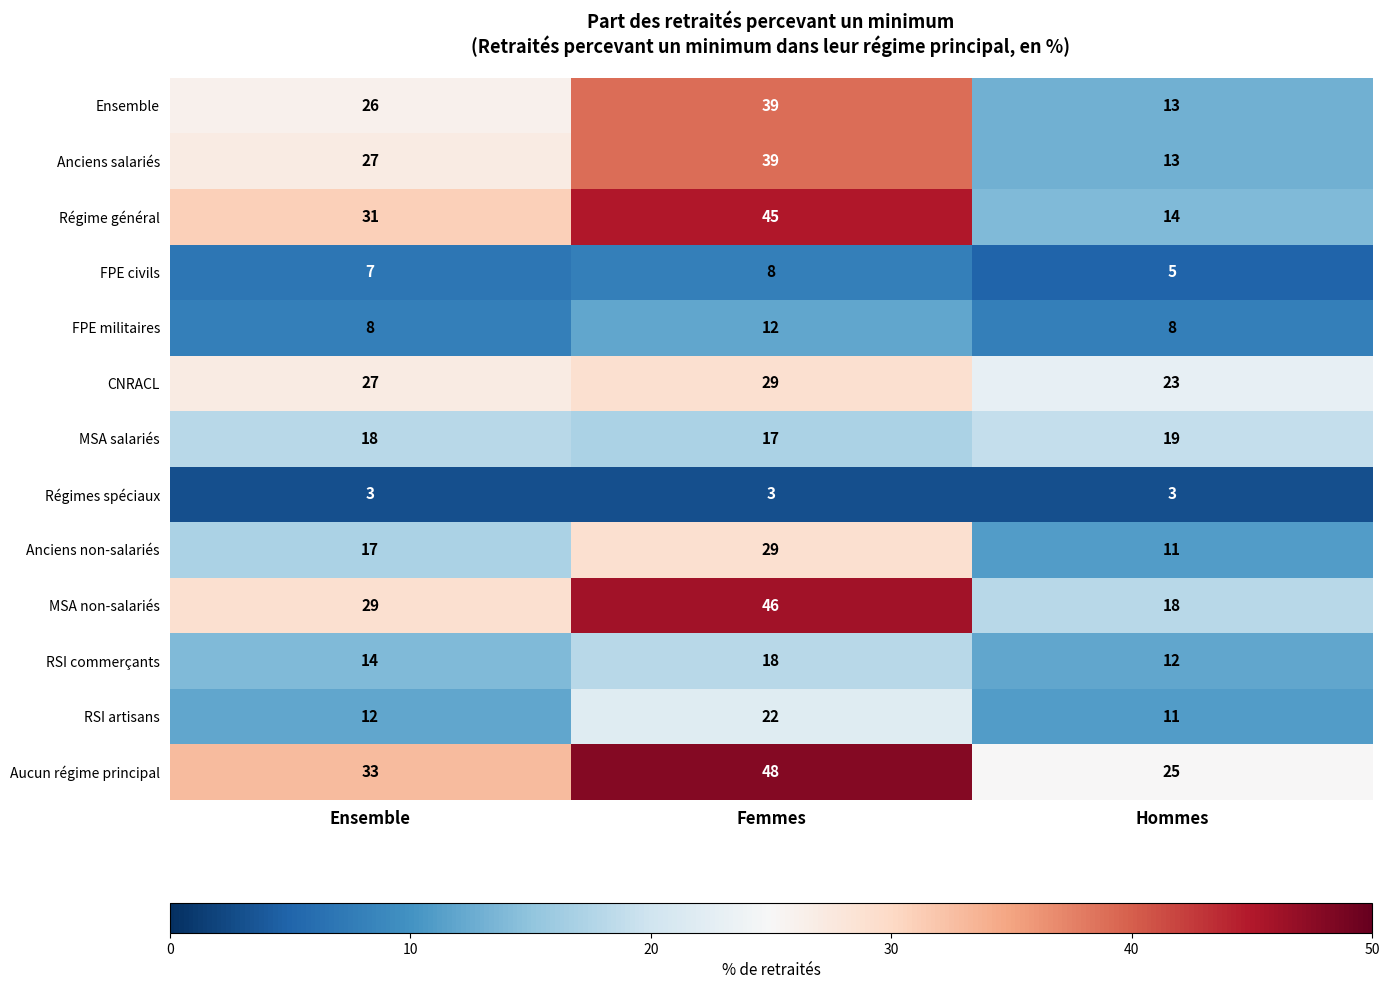

Which series has the widest spread of values?

Régime général